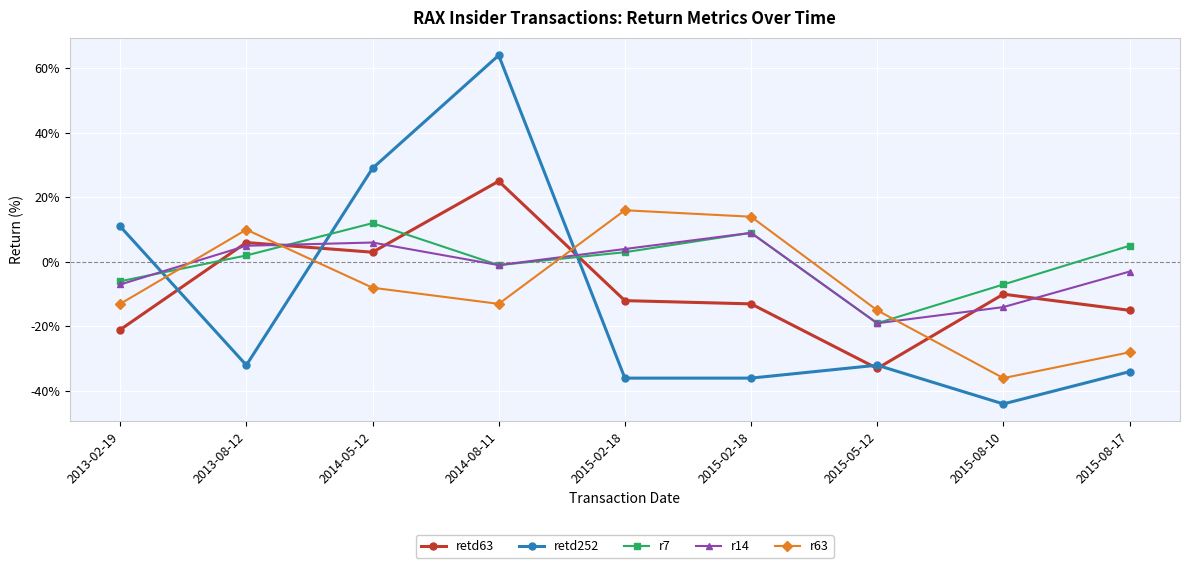

What are all the series names shown in the legend?

retd63, retd252, r7, r14, r63